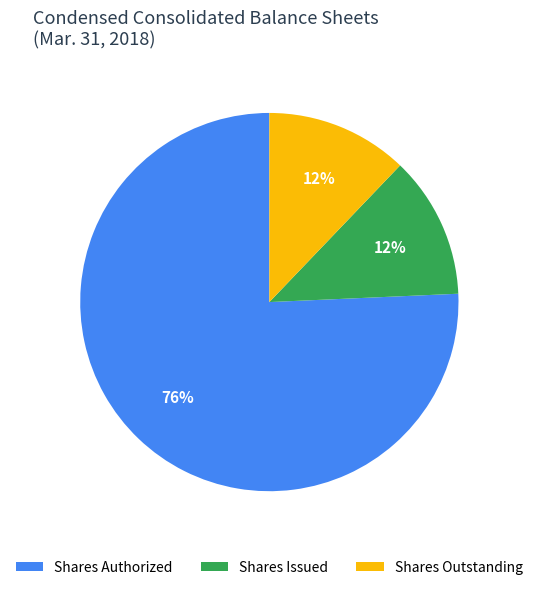

Which category has the biggest portion of the pie?

Shares Authorized